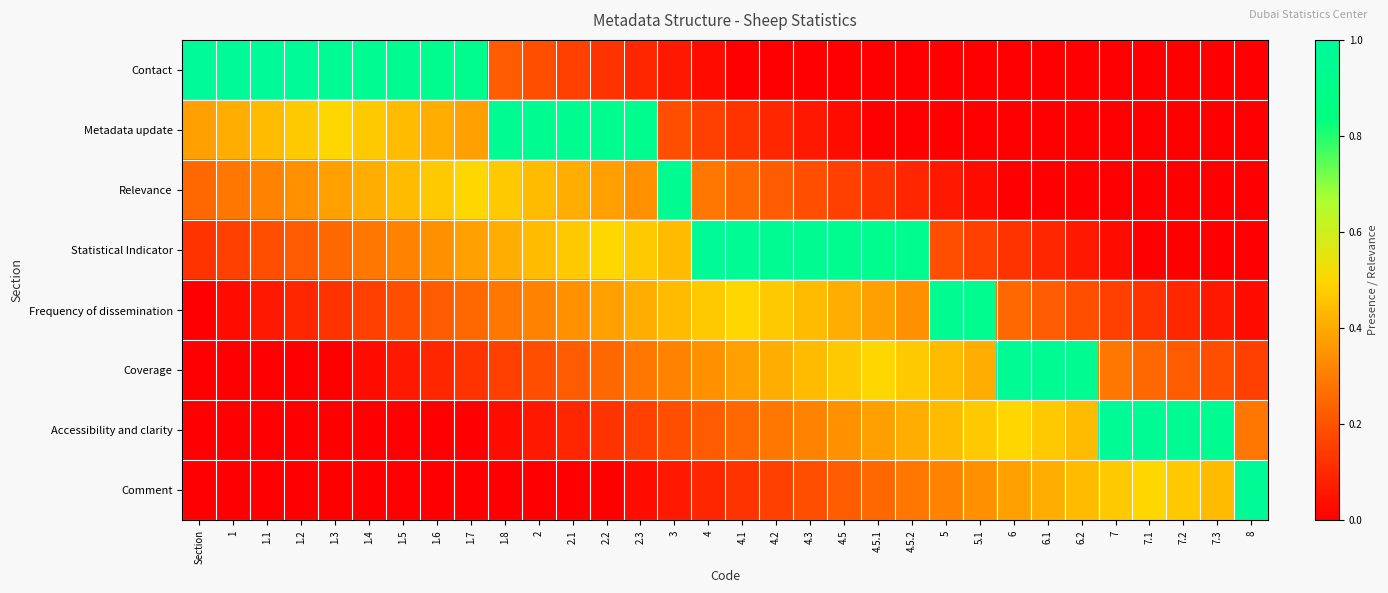

What is the difference between the highest and lowest values at 1.6?

0.9